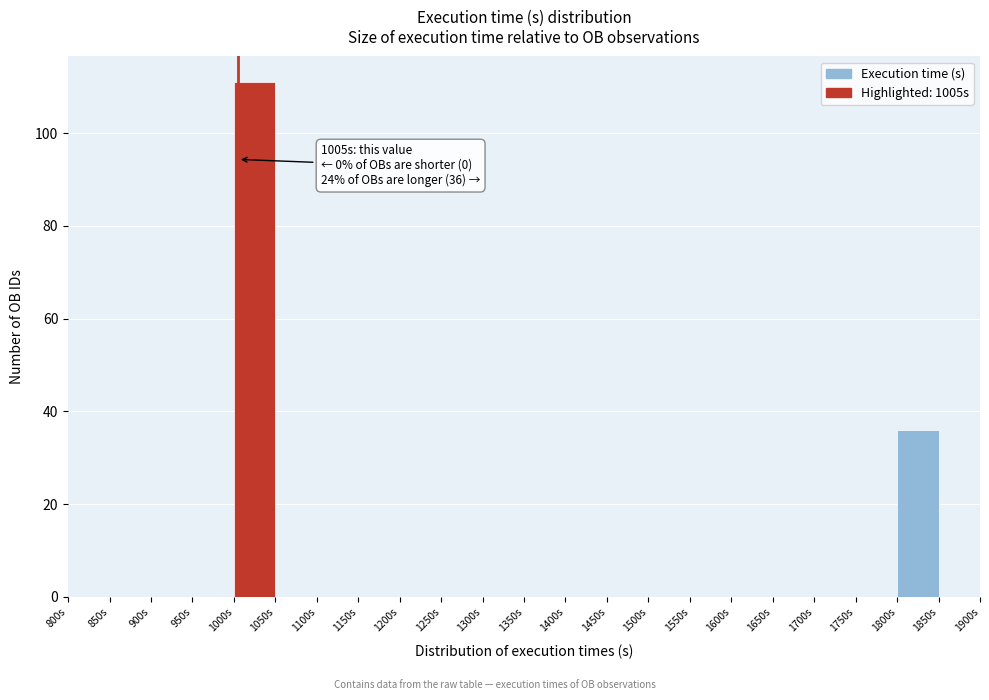

Over which range of the x-axis is the bar tallest?

1000 to 1050